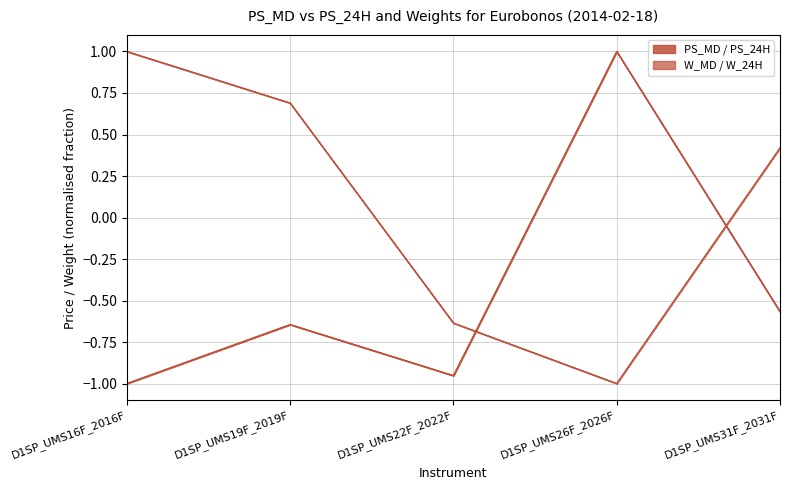

Where is PS_24H nearest to the value 0?

D1SP_UMS31F_2031F